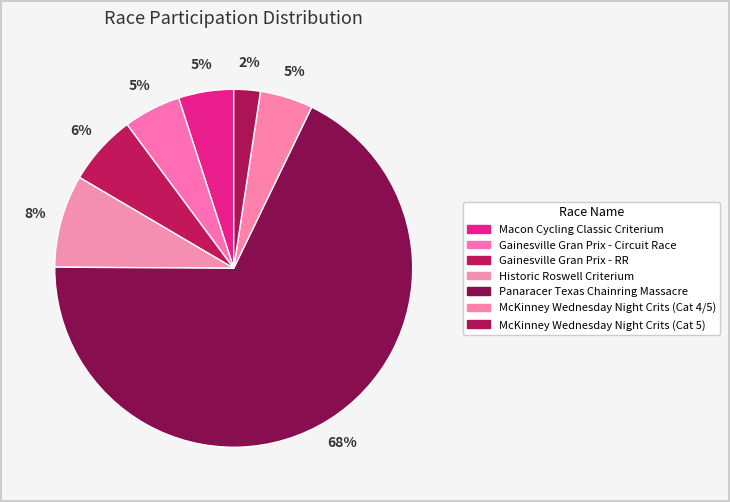

How many segments does this pie chart have?

7